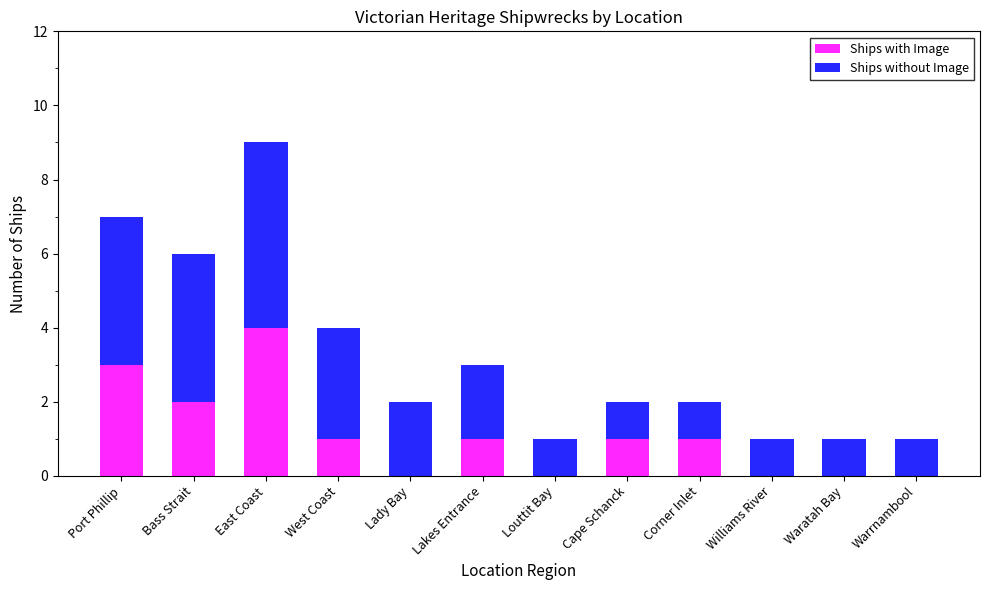

What is the sum of all Ships with Image values?

13